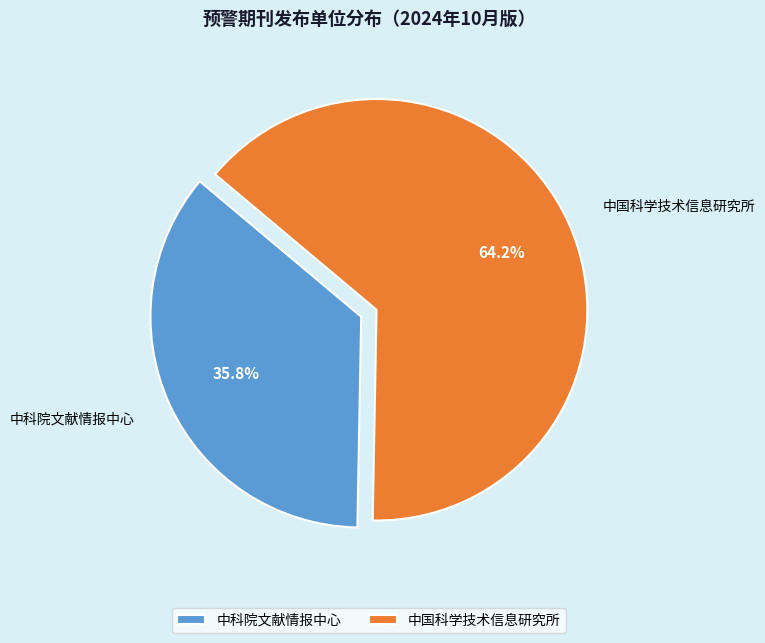

The 中国科学技术信息研究所 slice represents 64% of the pie. True or false?

True